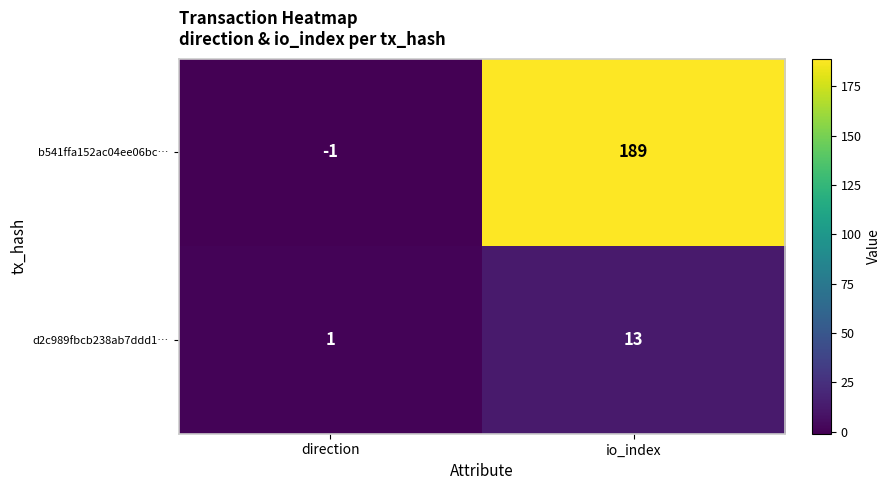

Reading left to right, list all the values displayed in this chart.

b541ffa152ac04ee06bc…: direction=-1	io_index=189
d2c989fbcb238ab7ddd1…: direction=1	io_index=13